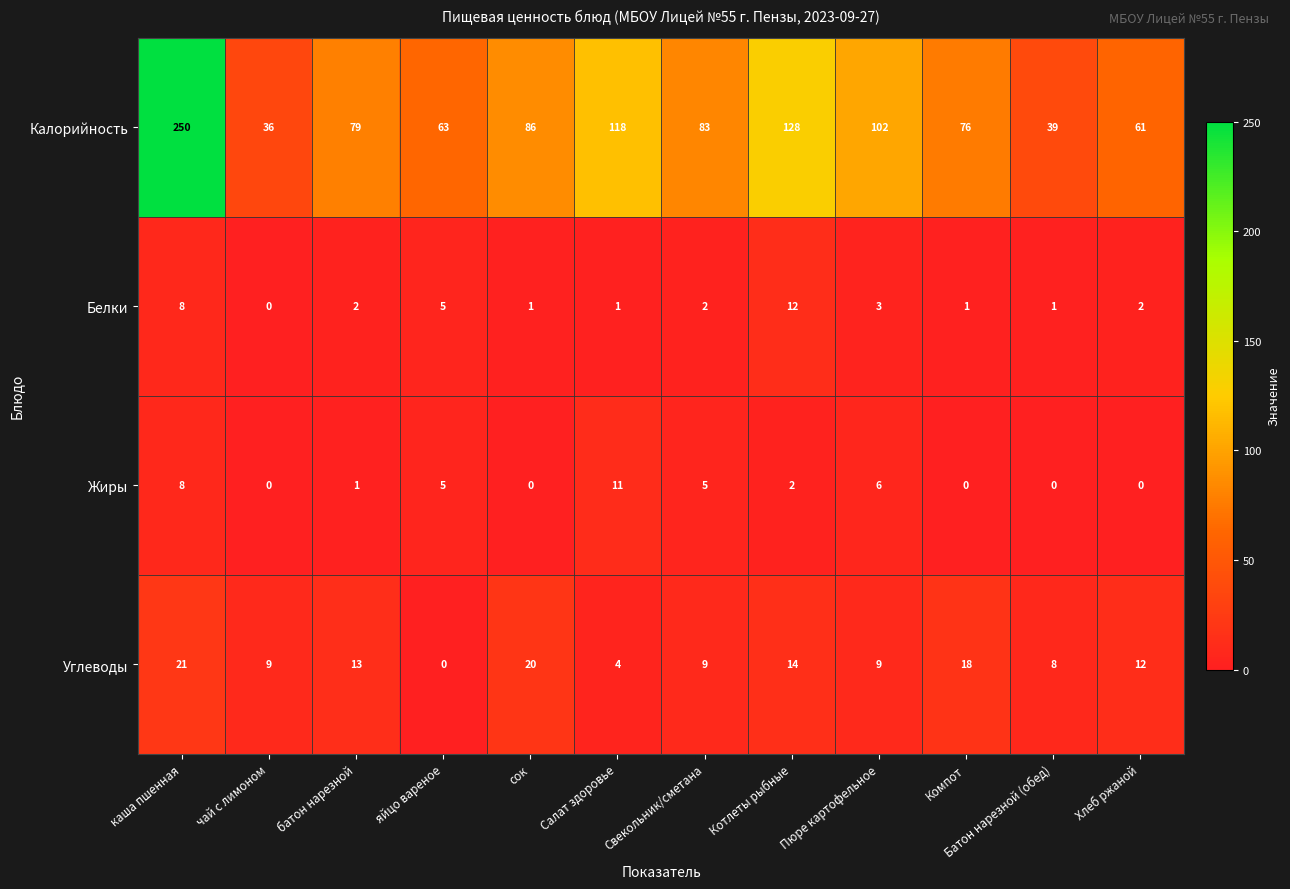

Which series has the widest spread of values?

Калорийность